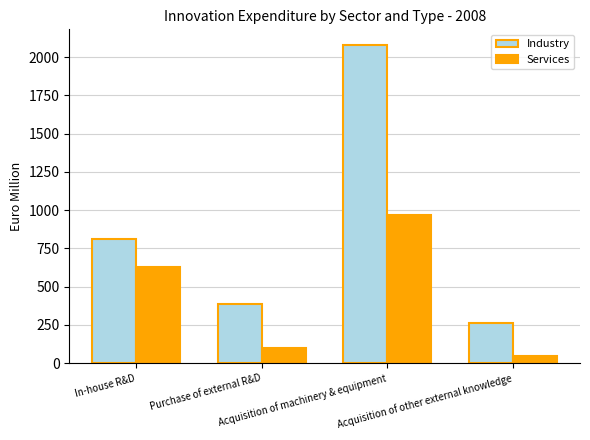

Between Acquisition of machinery & equipment and Acquisition of other external knowledge, which series saw the biggest shift?

Industry